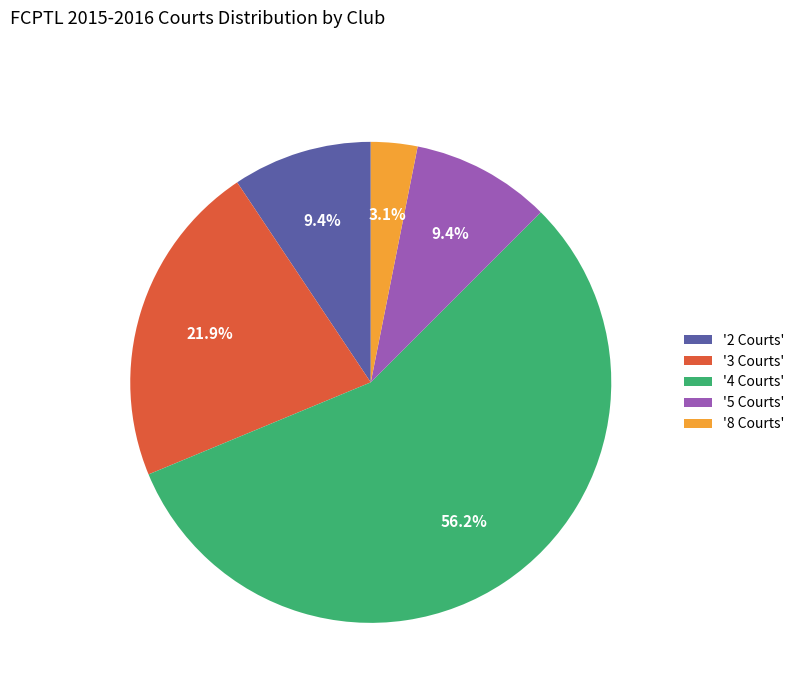

Combined, what portion of the pie is '5 Courts' and '4 Courts'?

65.6%